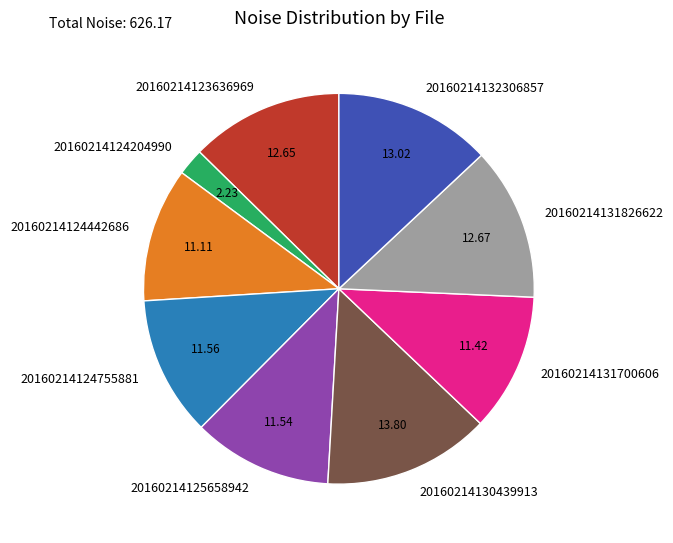

Between 20160214131826622 and 20160214131700606, which is larger?

20160214131826622